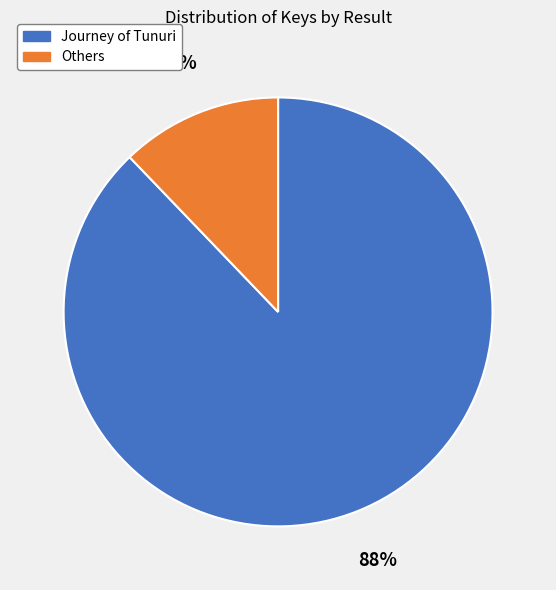

To the nearest percent, what is the average slice percentage?

50%